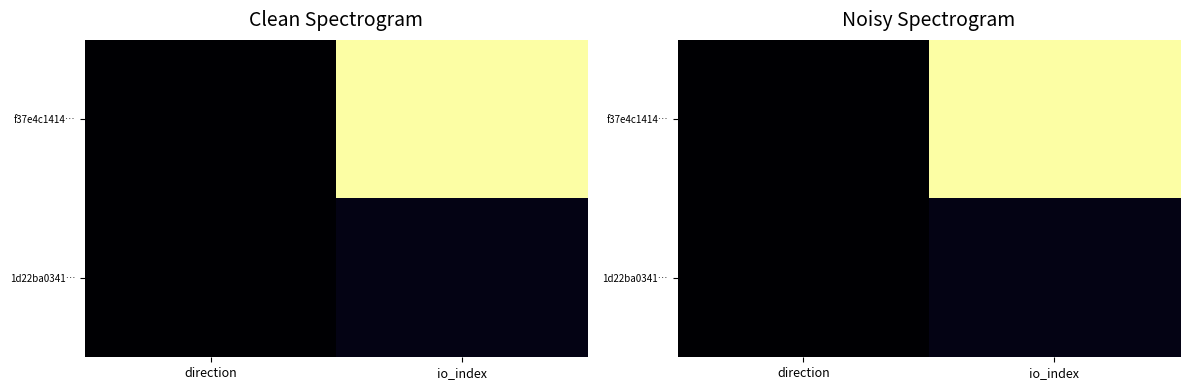

At how many categories does at least one series exceed 0?

2